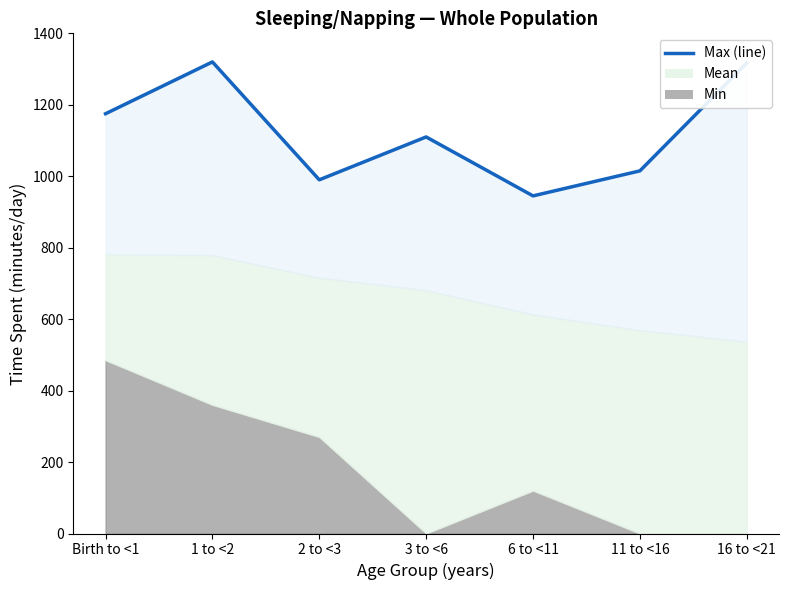

What is the difference between the maximum and minimum values?

375